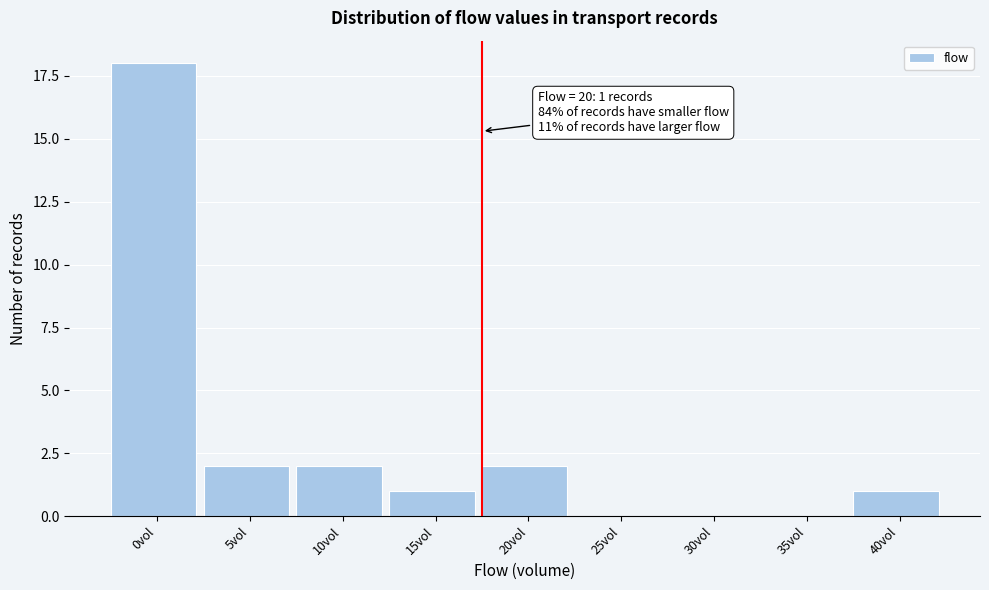

Reading left to right, list all the values displayed in this chart.

0vol=18	5vol=2	10vol=2	15vol=1	20vol=2	25vol=0	30vol=0	35vol=0	40vol=1